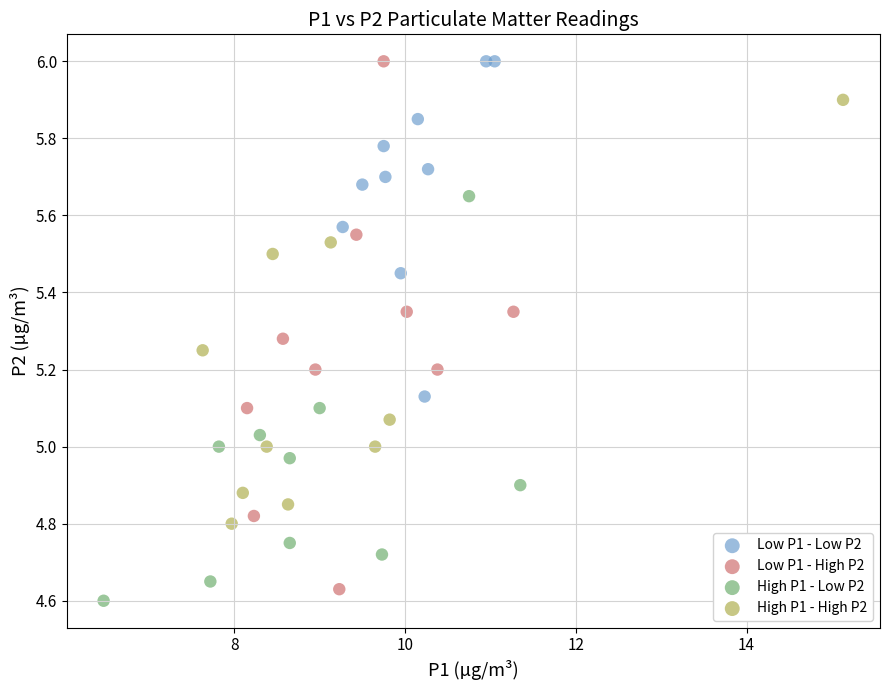

Which series has the largest Y range (max minus min)?

Low P1 - High P2